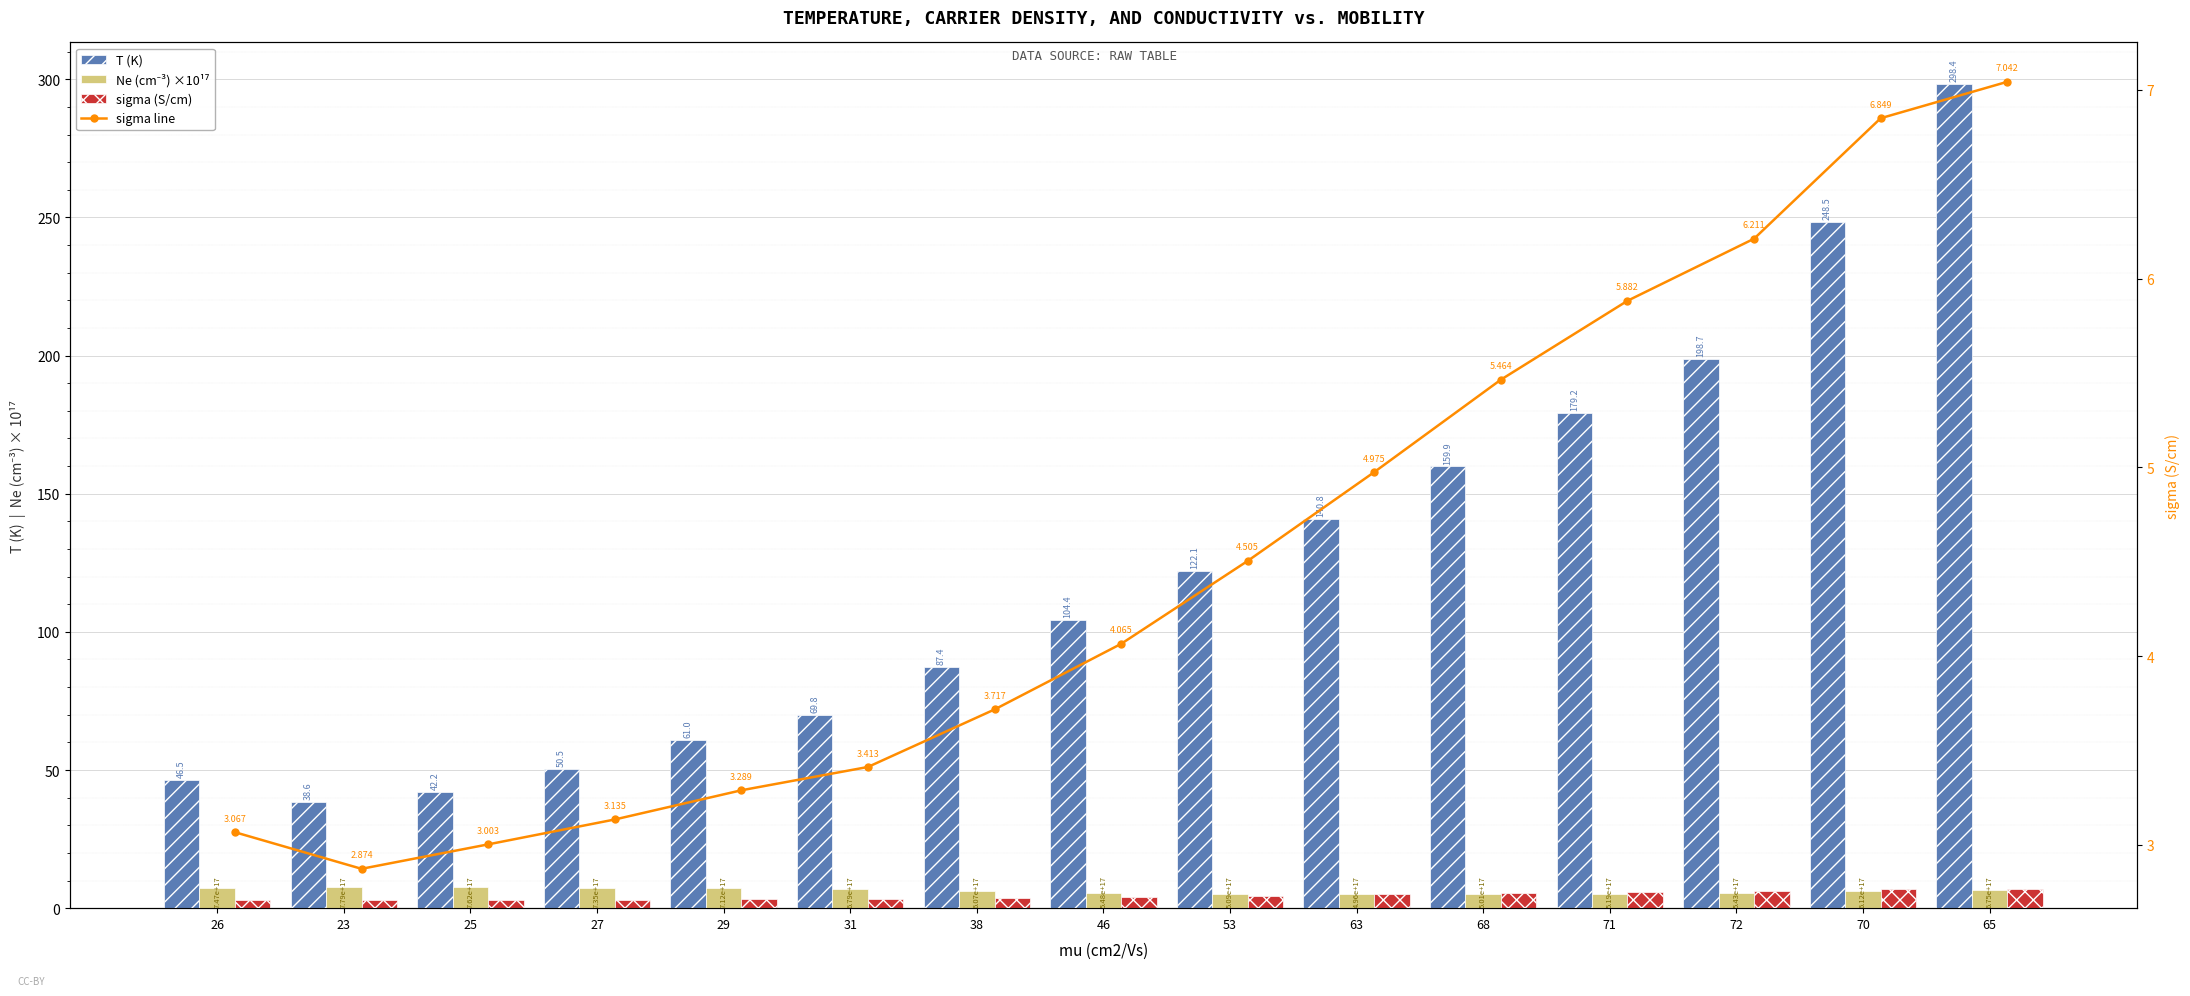

List the labels in order of T (K) value, smallest first.

23, 25, 26, 27, 29, 31, 38, 46, 53, 63, 68, 71, 72, 70, 65